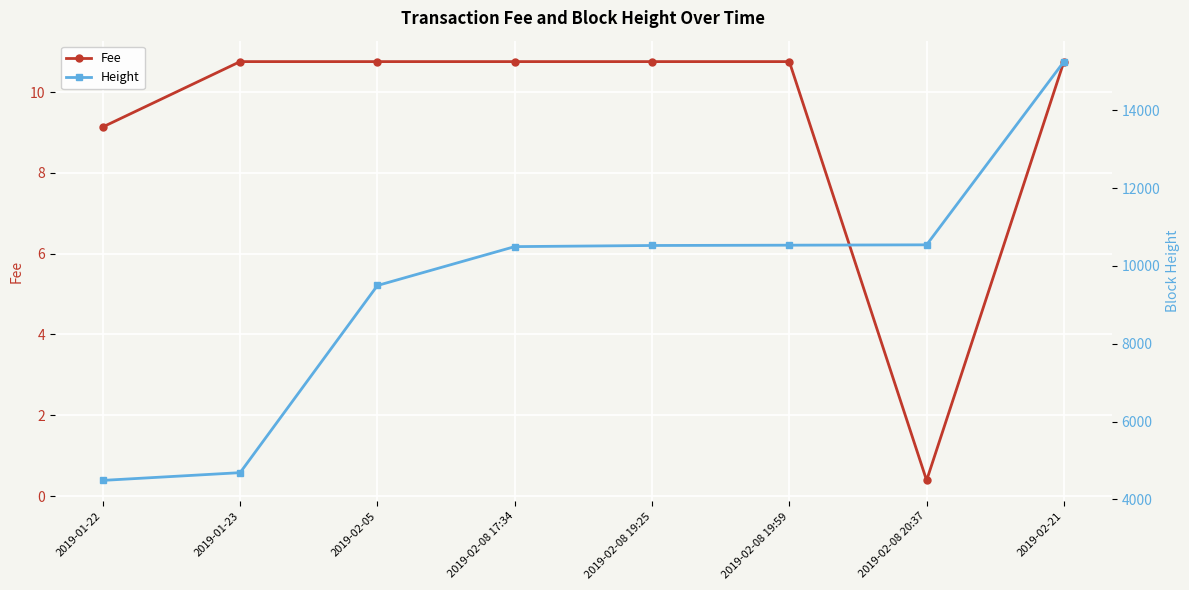

What is the total value across all series at 2019-01-22?

4497.1